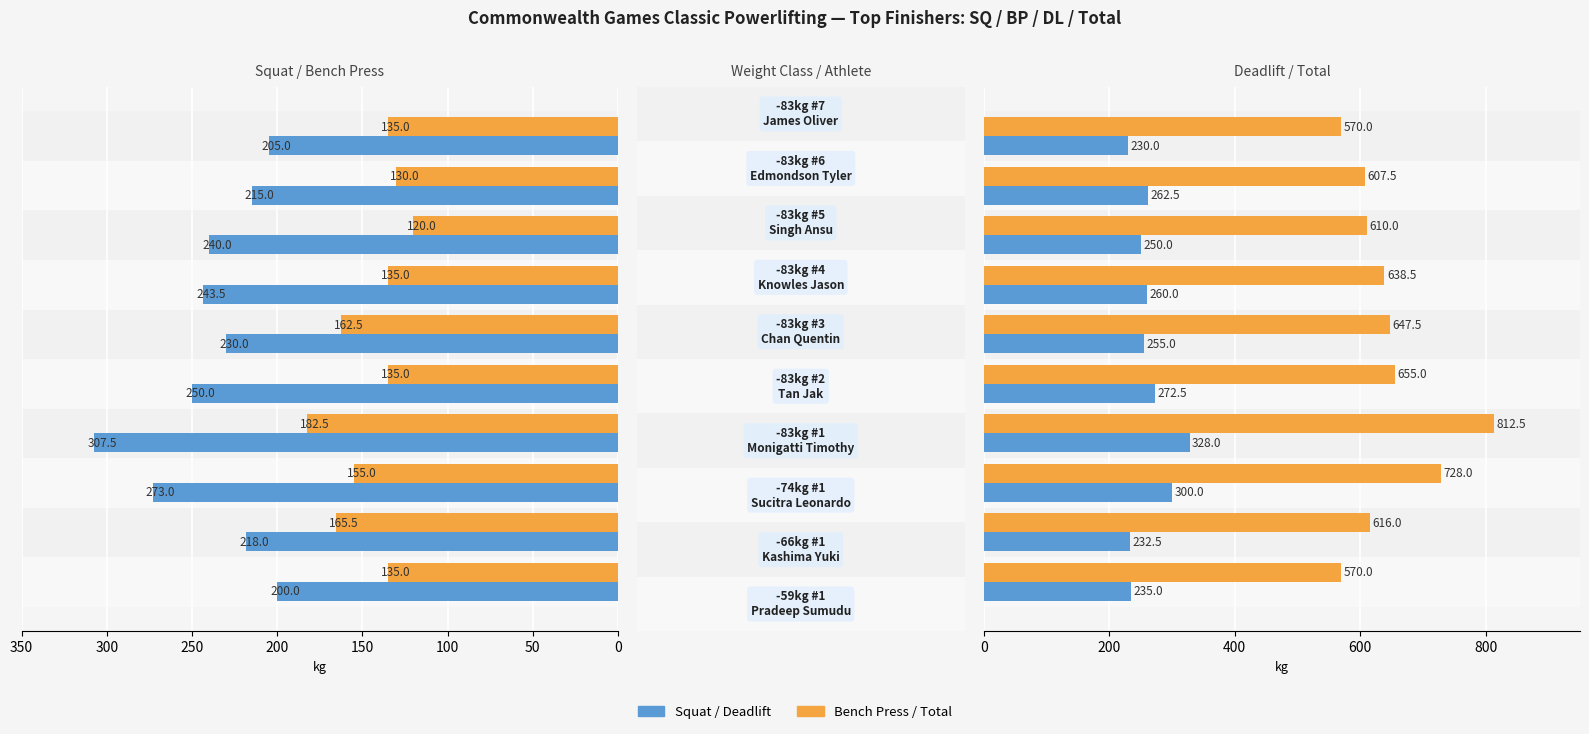

What is the minimum value shown in the chart?

120.0